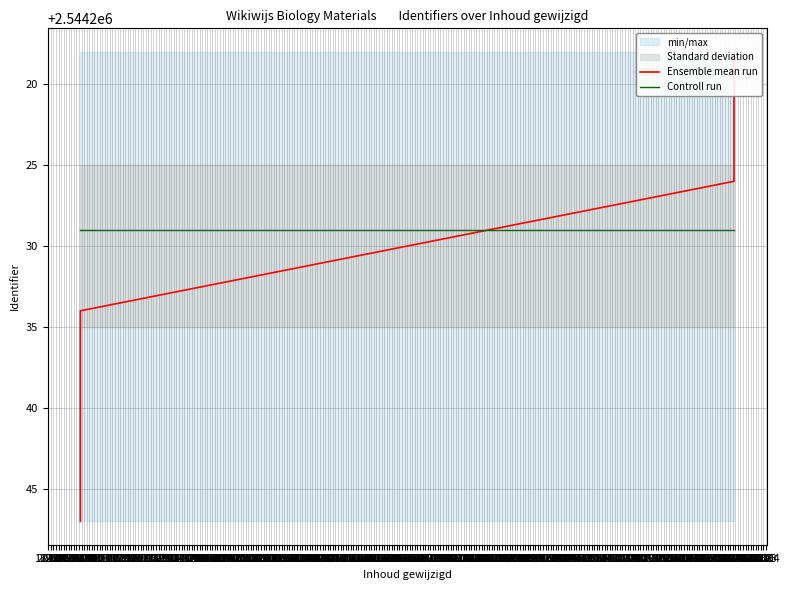

List the series in order of their peak value, highest first.

Ensemble mean run, Controll run